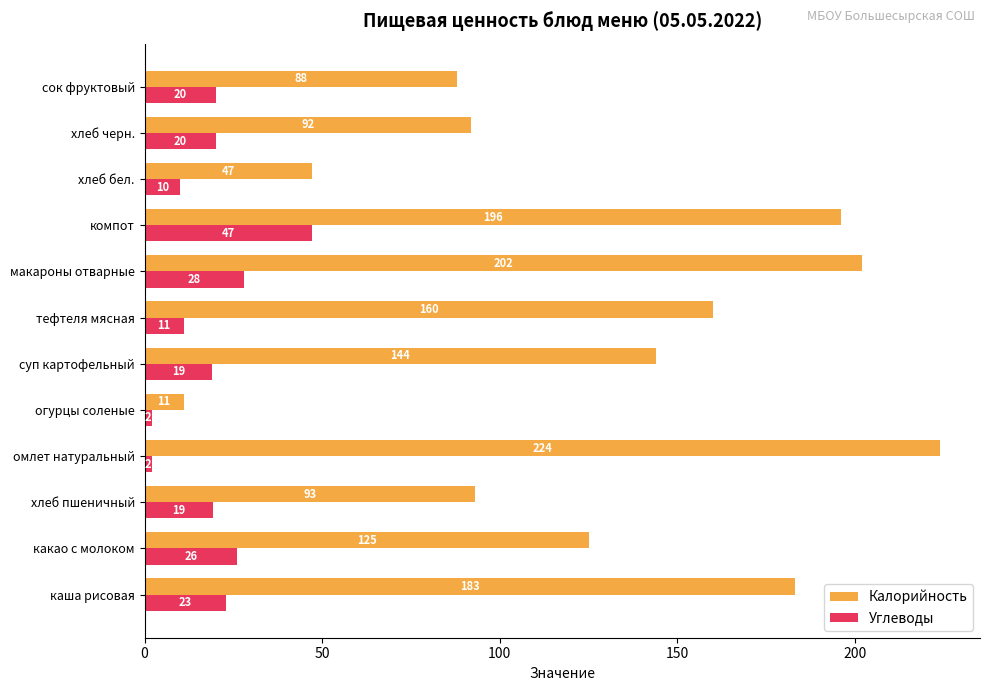

True or false: Калорийность has a value of 88.0 at сок фруктовый.

True